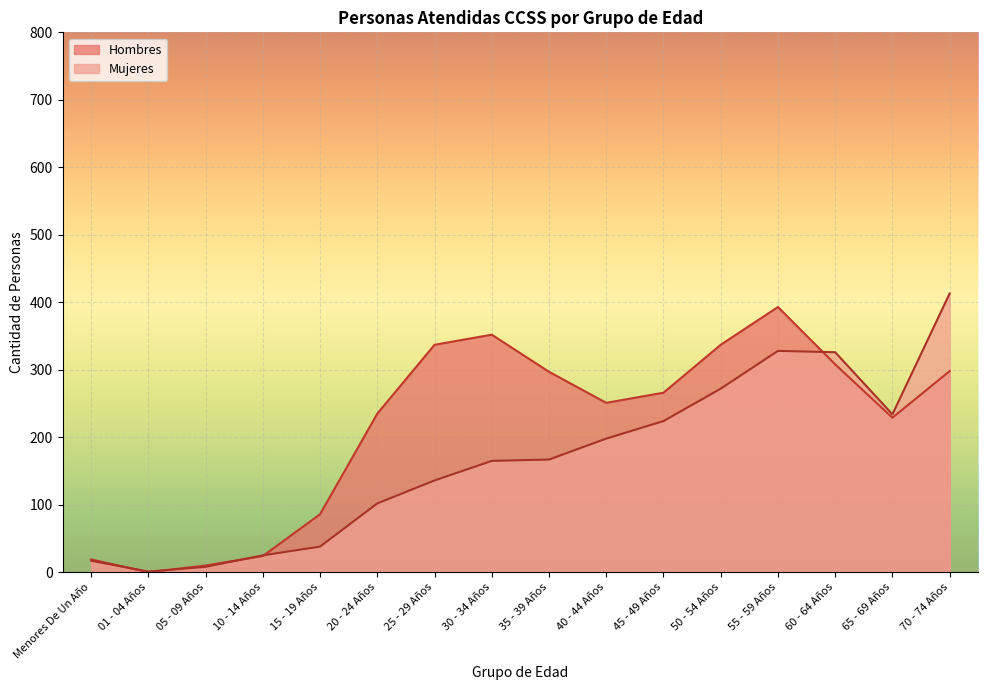

What is the lowest value of the Mujeres series?

1